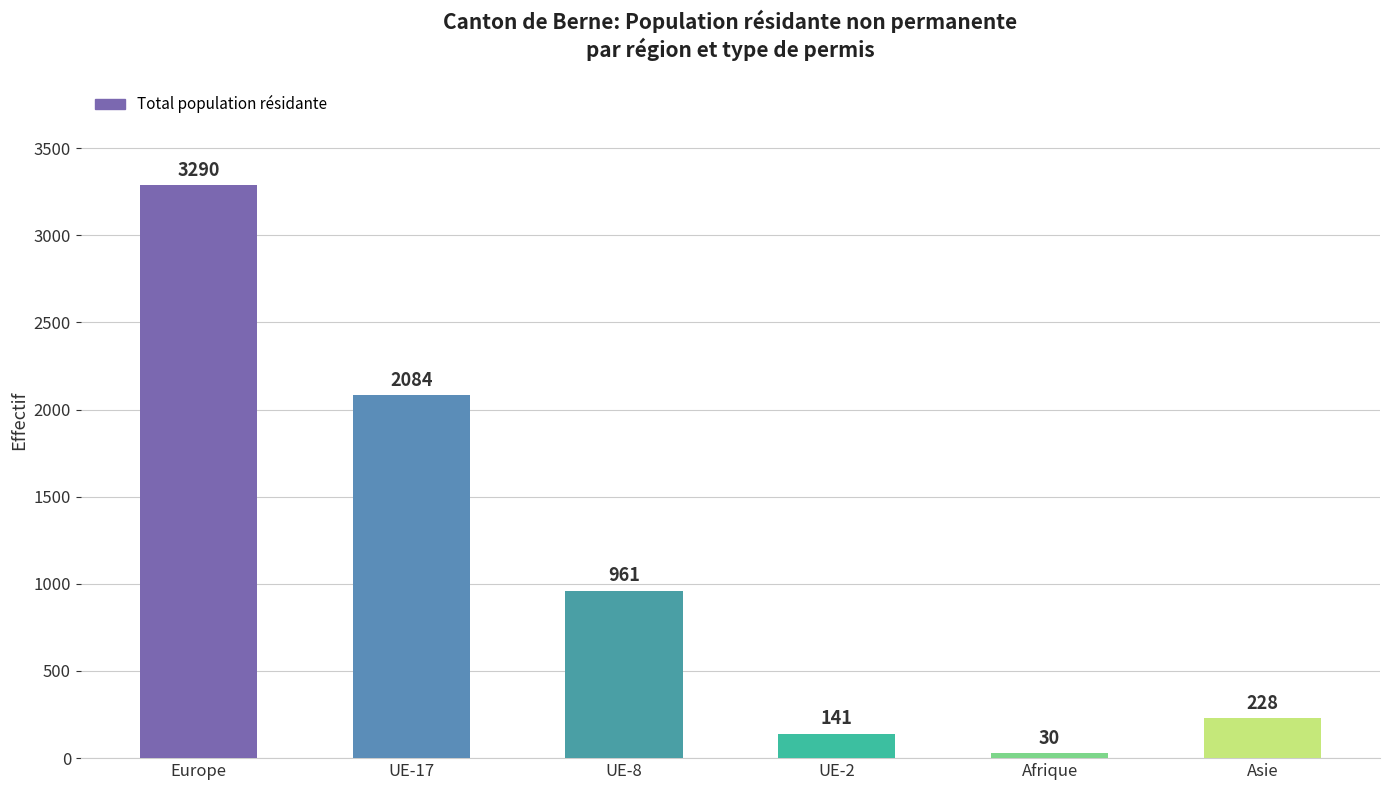

Are the bars horizontal?

No